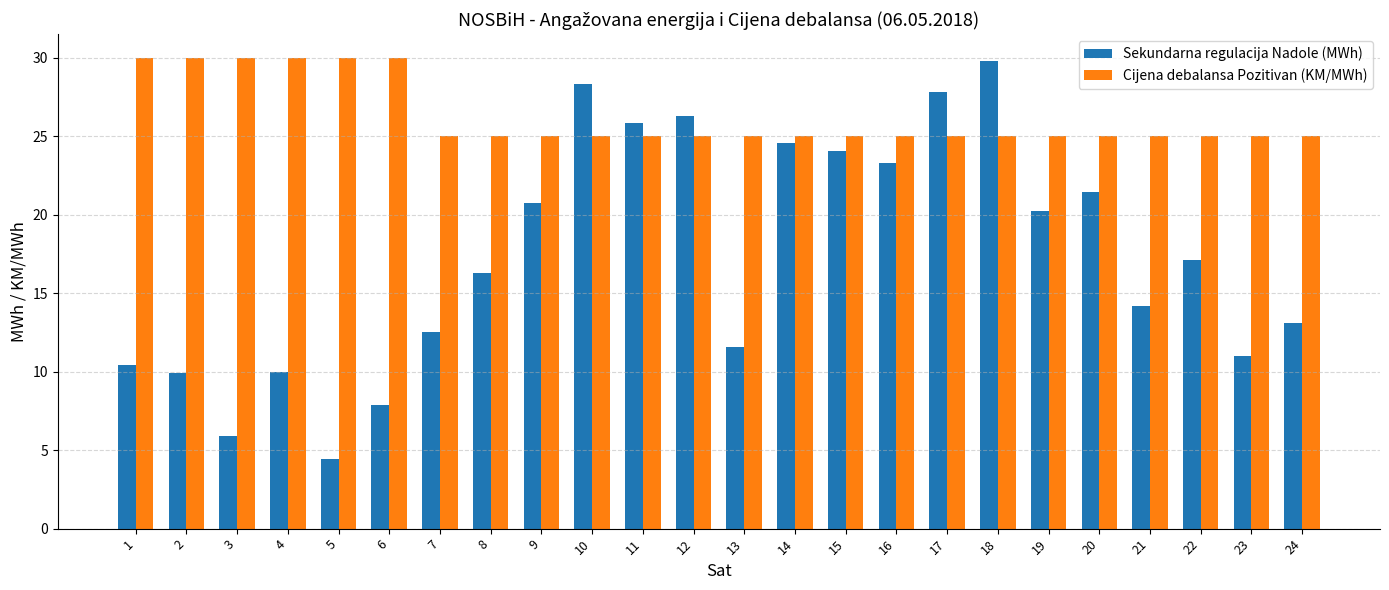

The value of Sekundarna regulacija Nadole (MWh) at 14 is 24.6. True or false?

True